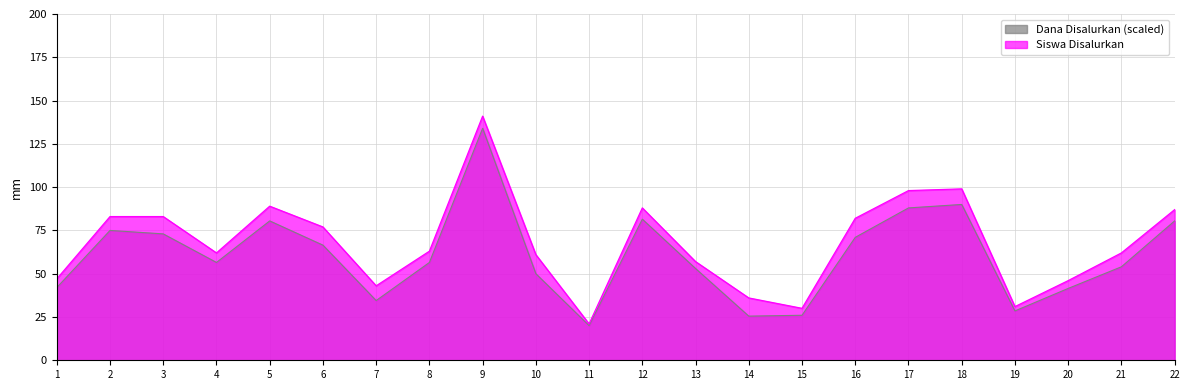

What is the total value across all series at 2?

158.0